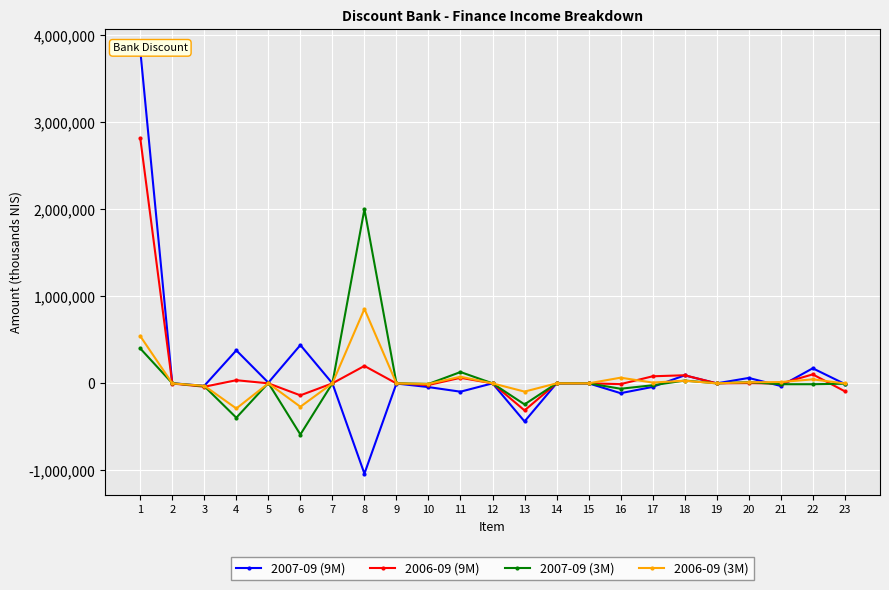

How many series are shown in this chart?

4